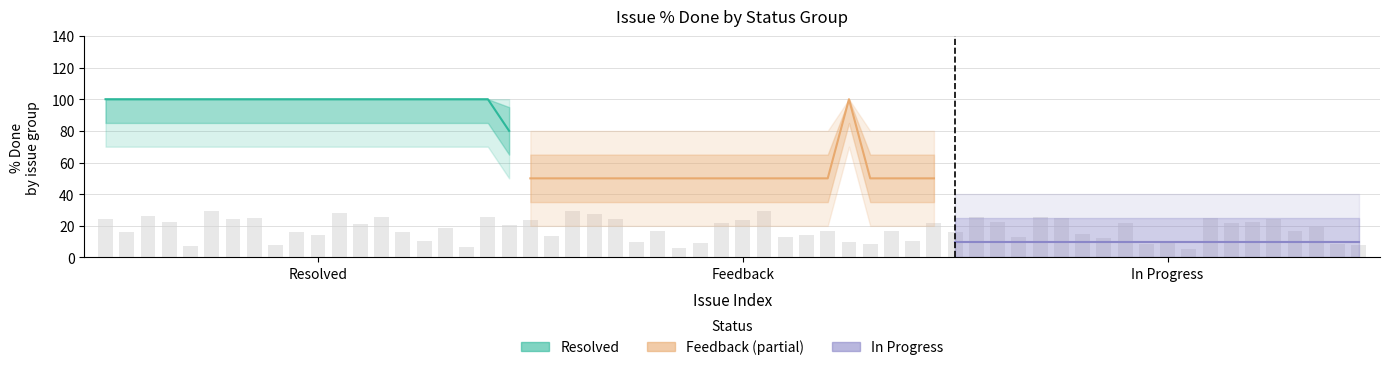

Between 16 and 12, which is larger?

16